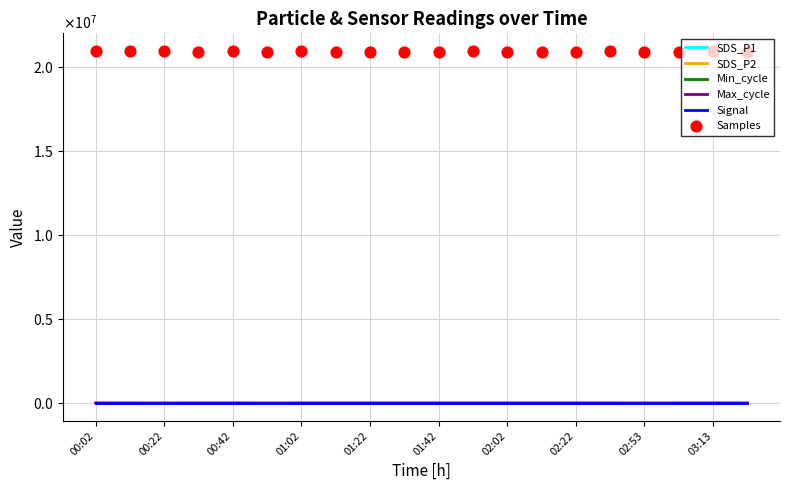

At which category is the sum across all series the highest?

01:02